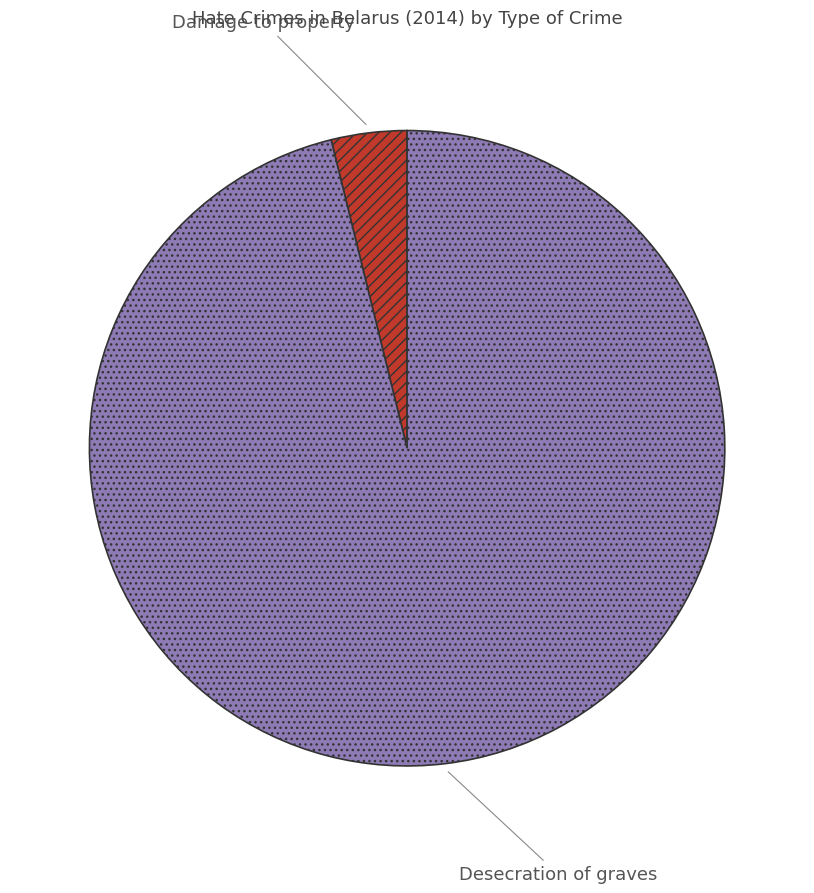

What is the majority slice?

Desecration of graves